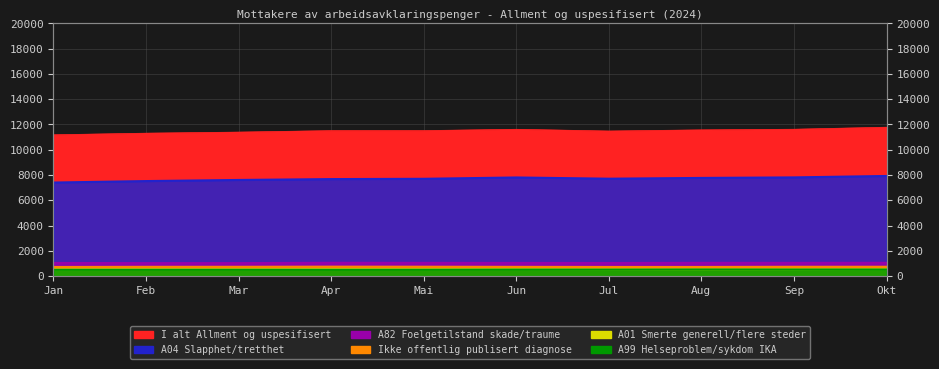

Between Mai and Feb, which is larger?

Mai